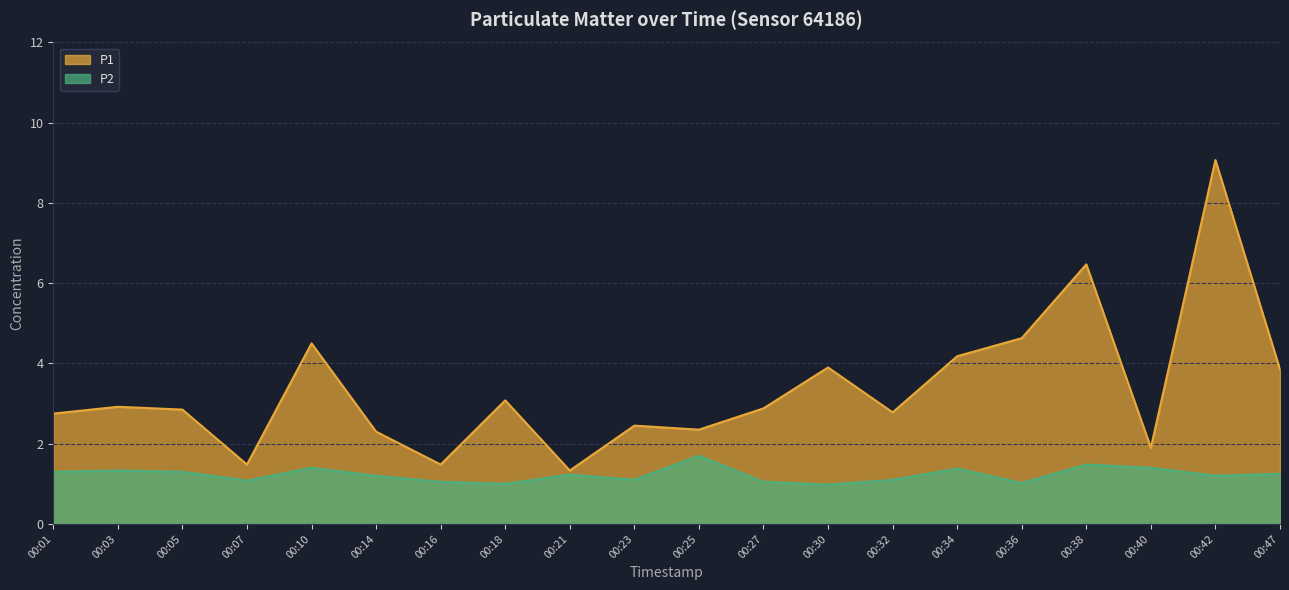

How many values in the P1 series exceed 2?

16